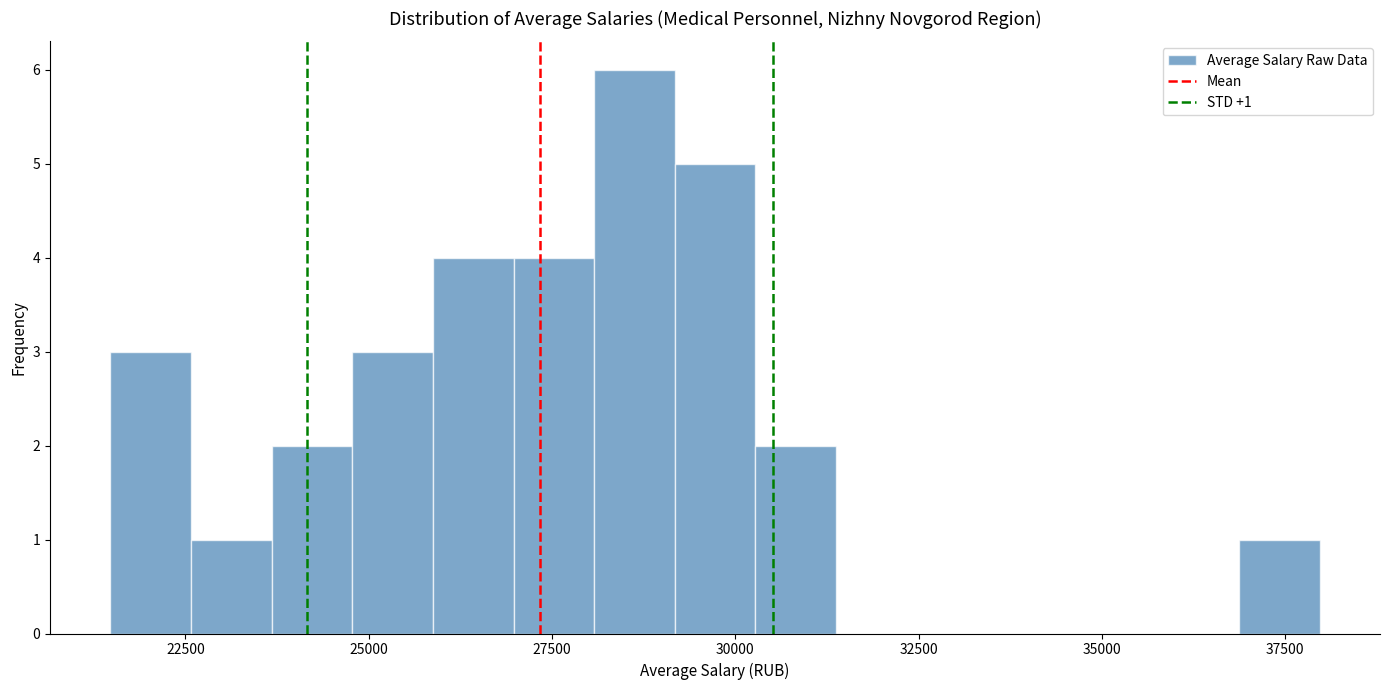

Around what value on the x-axis is the tallest bar? Give the approximate position of its centre, as read against the axis.

28500